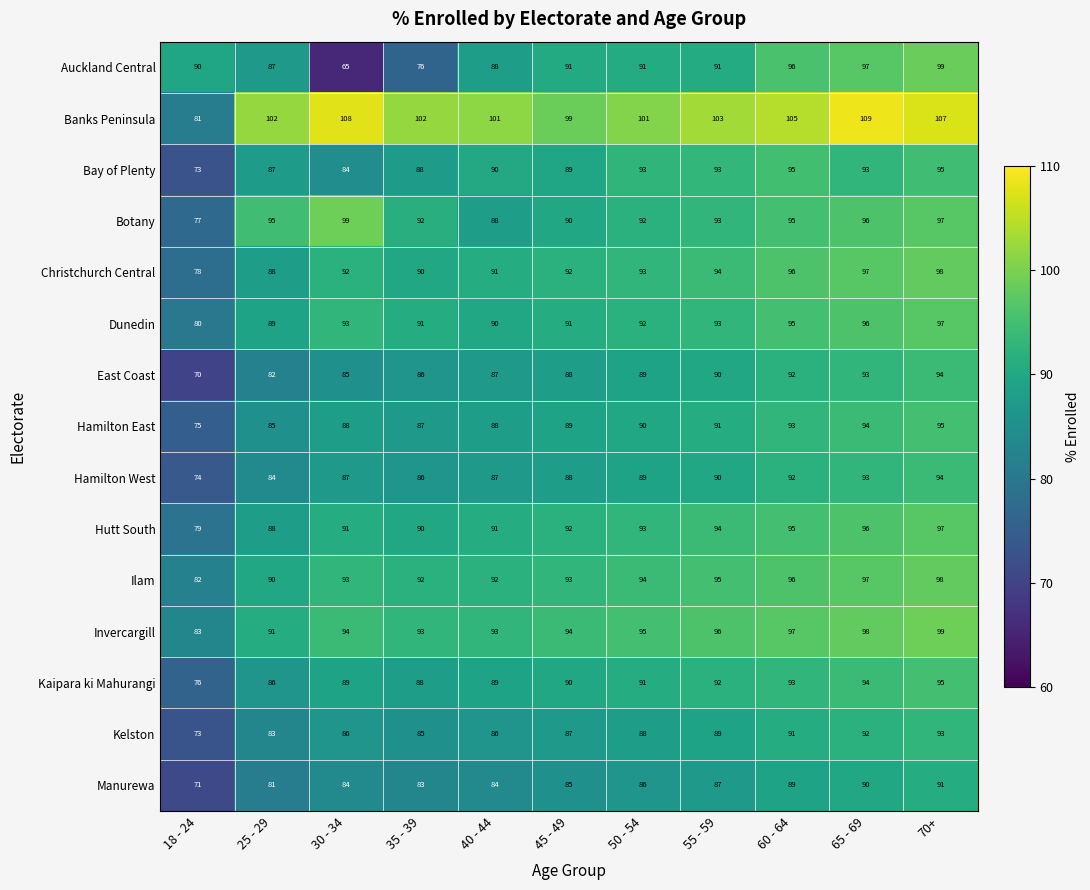

Which series has the largest total across all categories?

Banks Peninsula